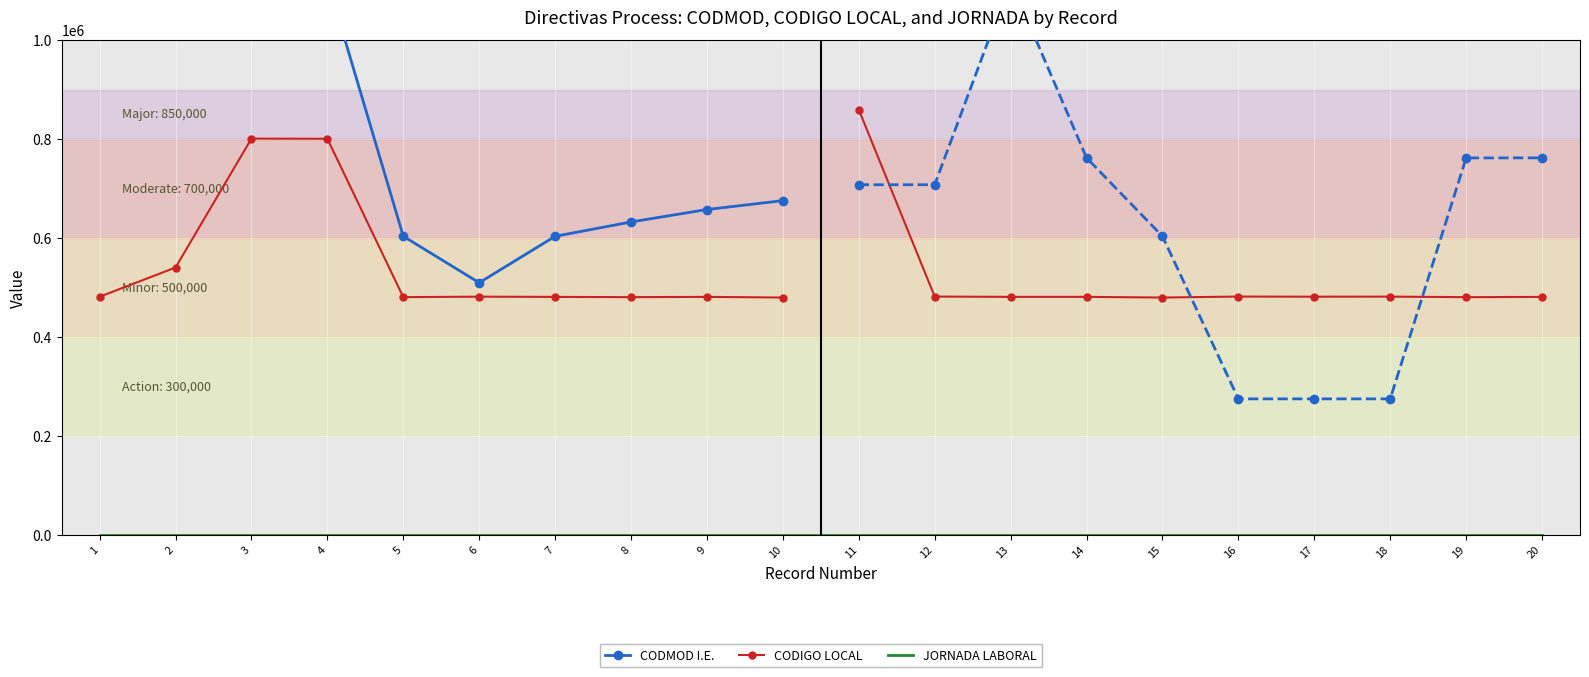

At which label does CODIGO LOCAL reach its minimum?

15